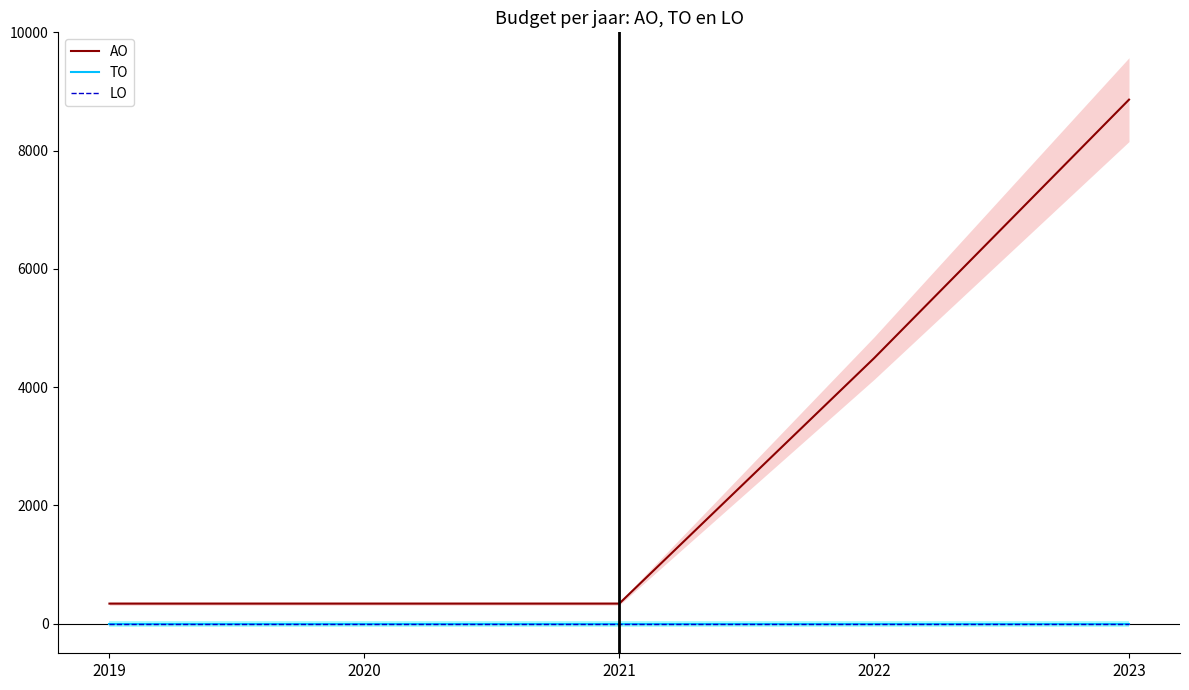

Is this an area chart (filled region under the line)?

No